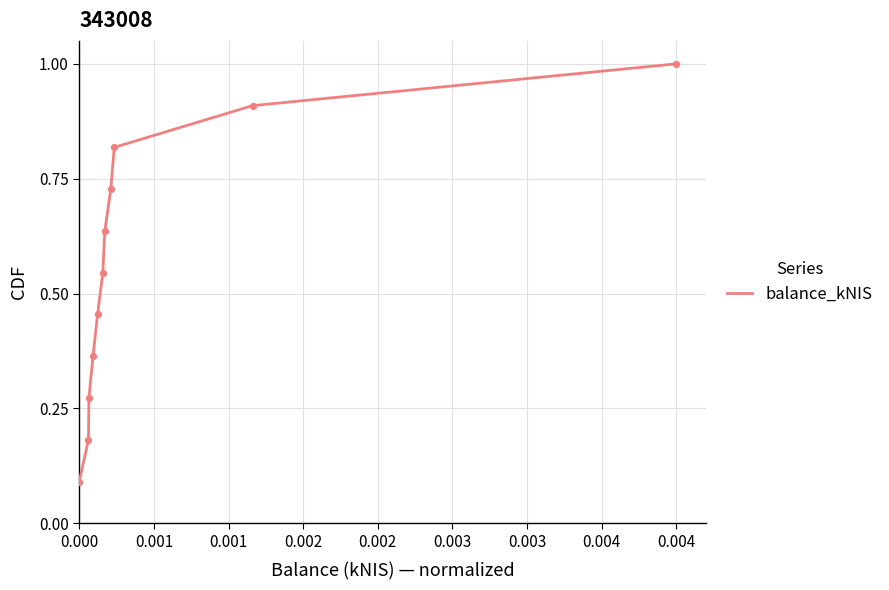

What is the greatest value displayed?

1.0